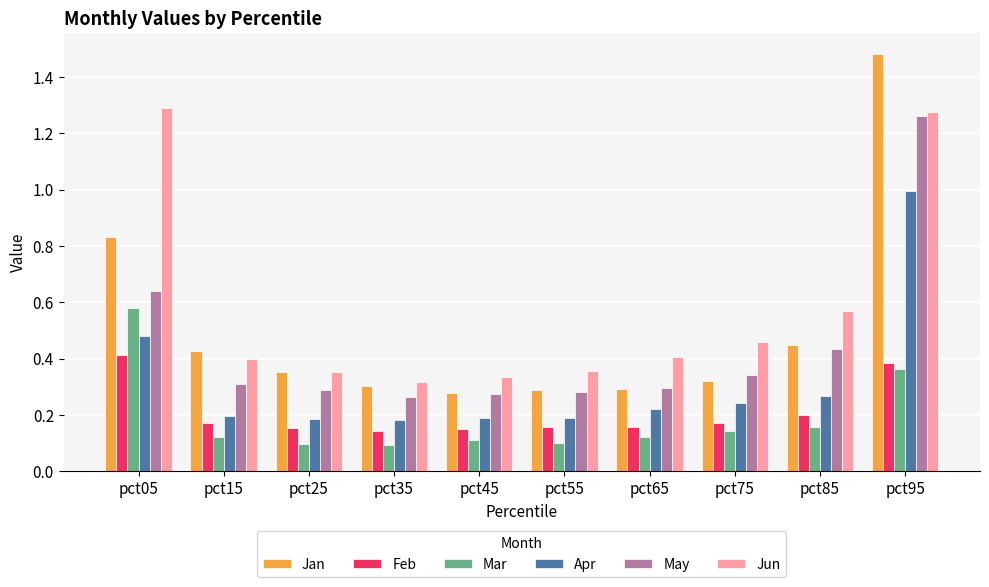

Which series has the largest range (max minus min)?

Jan